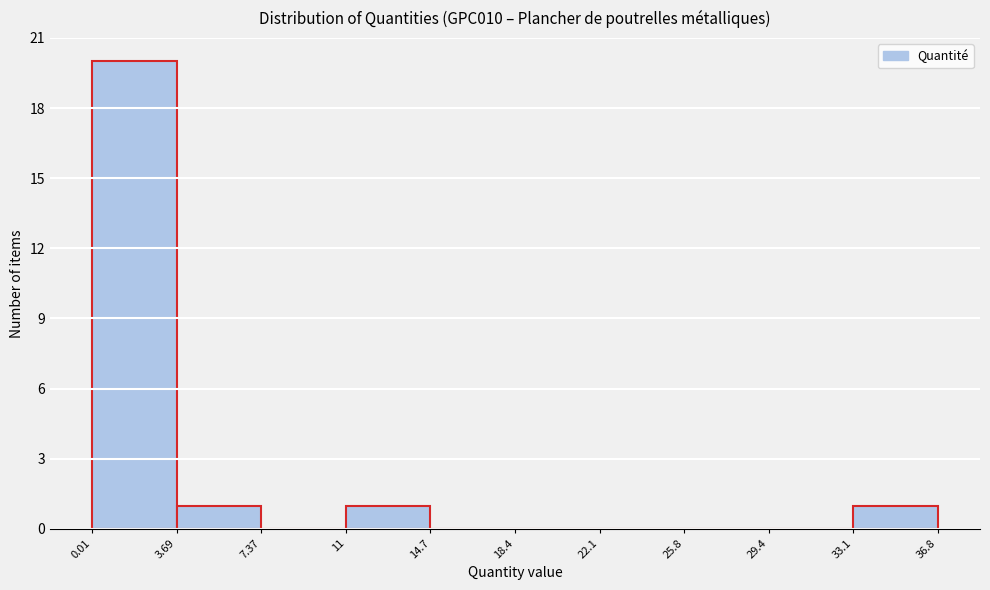

How tall is the bar that spans 0.01 to 3.69 on the x-axis? The values are not printed on the chart, so give them approximately, as read against the axis.

20